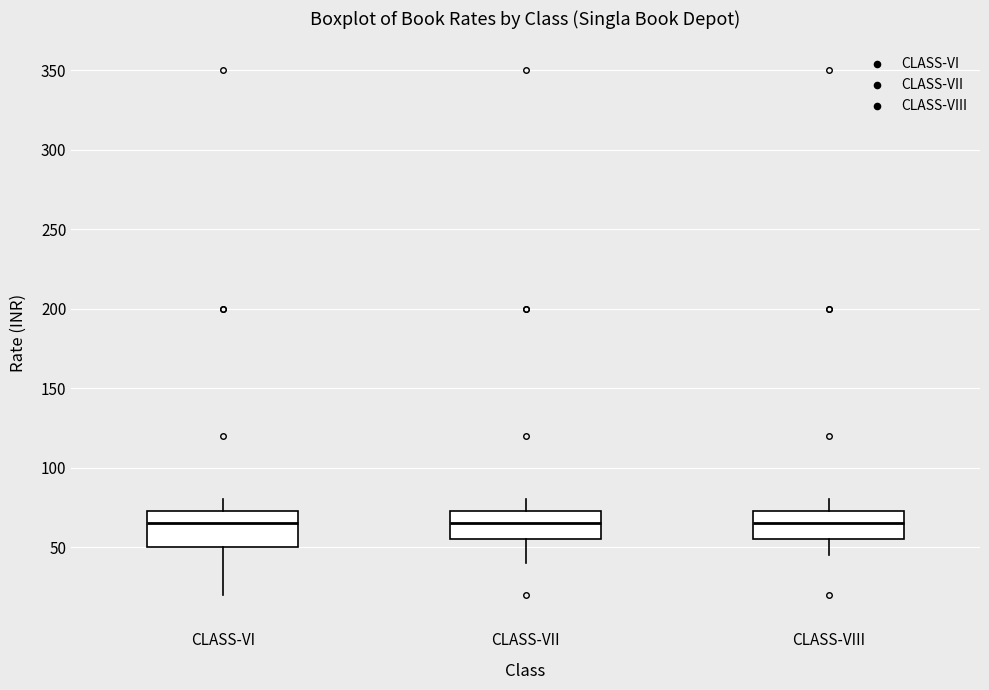

Reading left to right, transcribe this box plot: for each box, give where its median line is, the range the box spans, and where its two whiskers end, as read against the y-axis. The values are not printed on the chart, so give them approximately, as read against the axis.

CLASS-VI: median 65, box 50 to 75, whiskers 20 to 80
CLASS-VII: median 65, box 55 to 75, whiskers 40 to 80
CLASS-VIII: median 65, box 55 to 75, whiskers 45 to 80